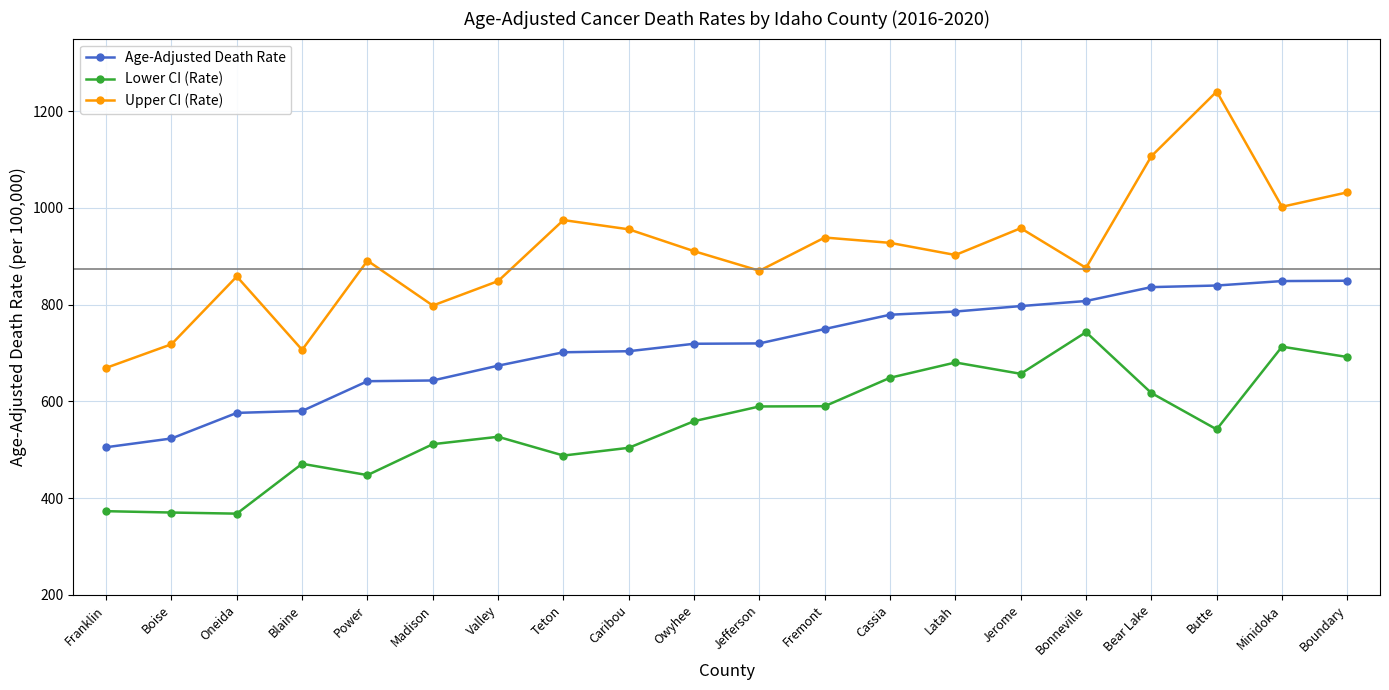

True or false: Lower CI (Rate) and Age-Adjusted Death Rate cross at least once.

False